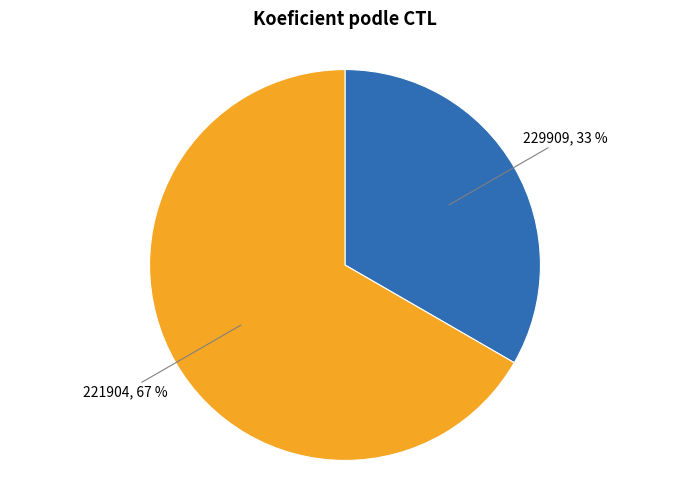

What percentage is the 229909 slice, to the nearest percent?

33%